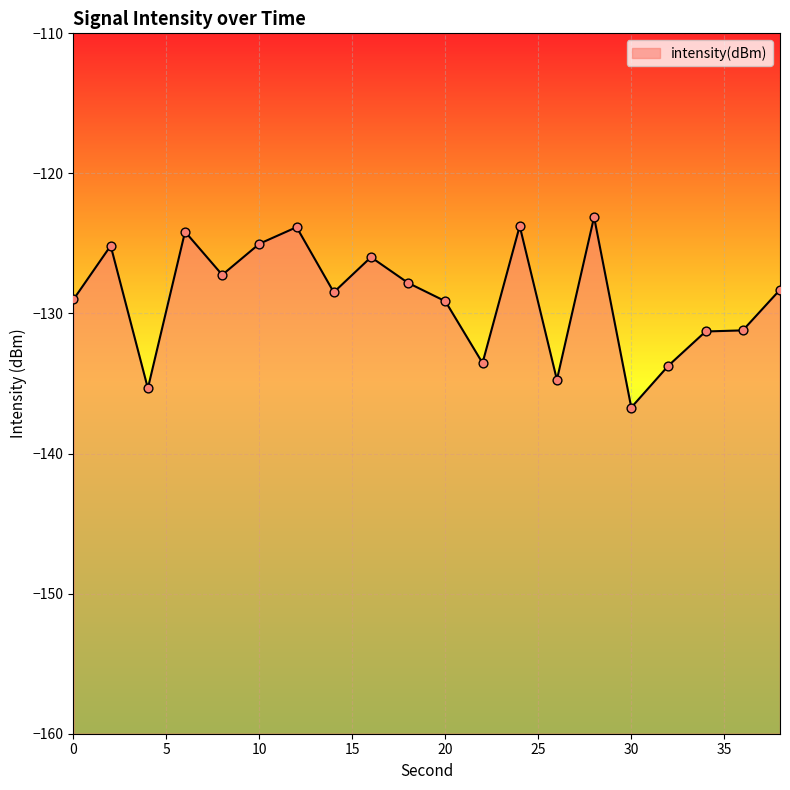

What is the change in value from 6 to 38?

-4.1